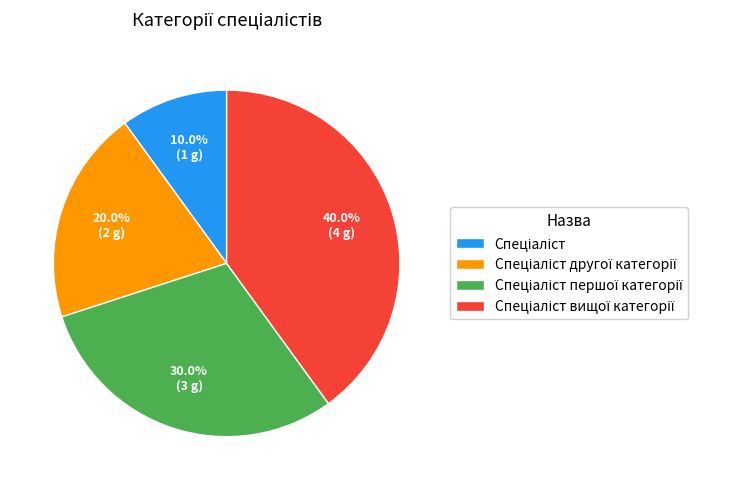

Does any single category account for the majority?

No